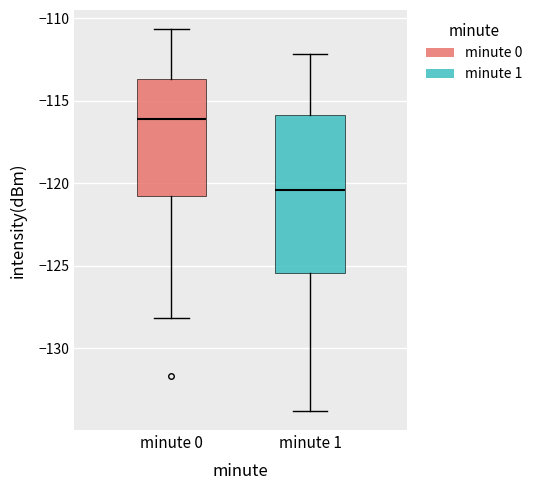

Reading left to right, read every box against the y-axis: the position of its median line, the range the box covers, and the ends of its whiskers. The values are not printed on the chart, so give them approximately, as read against the axis.

minute 0: median -116.0, box -120.5 to -113.5, whiskers -128.0 to -110.5
minute 1: median -120.5, box -125.5 to -116.0, whiskers -134.0 to -112.0